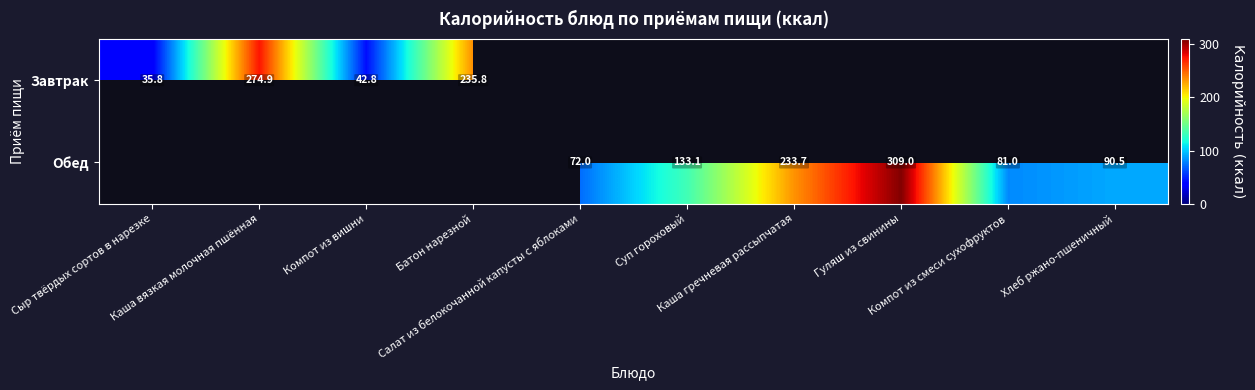

At which label does Завтрак reach its peak?

Каша вязкая молочная пшённая